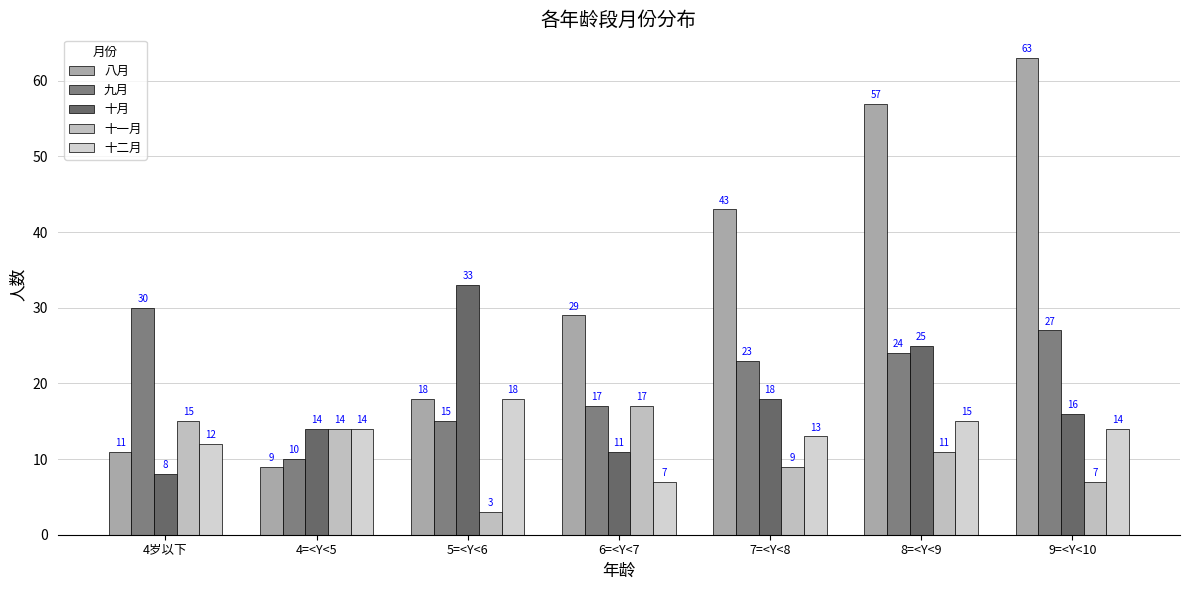

Which series has the widest spread of values?

八月